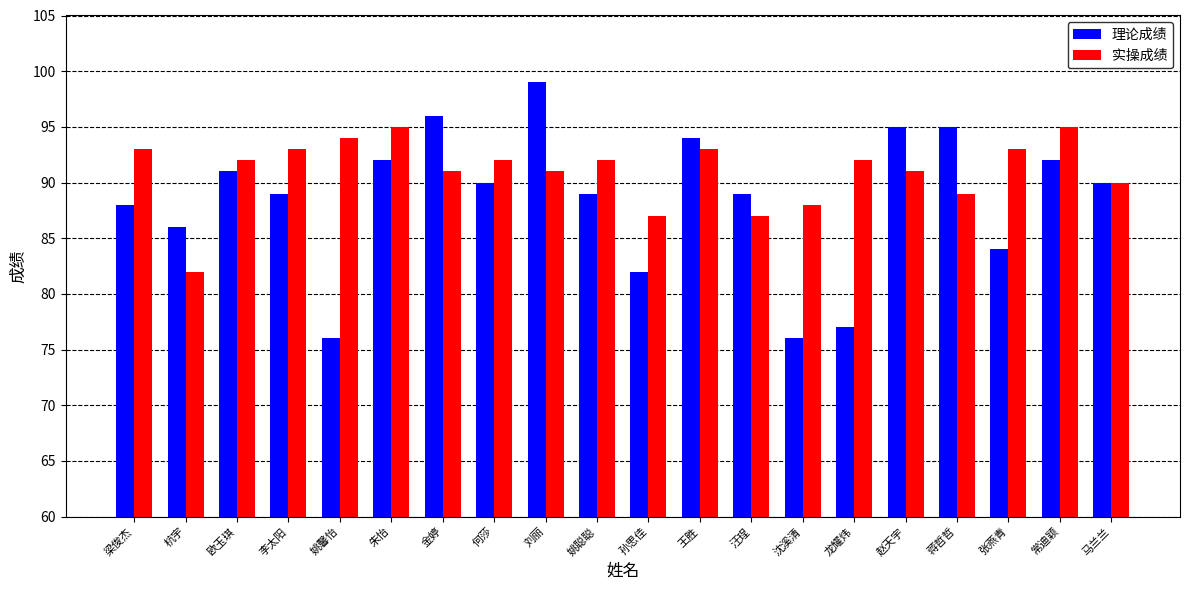

How many bars are there in each group?

2